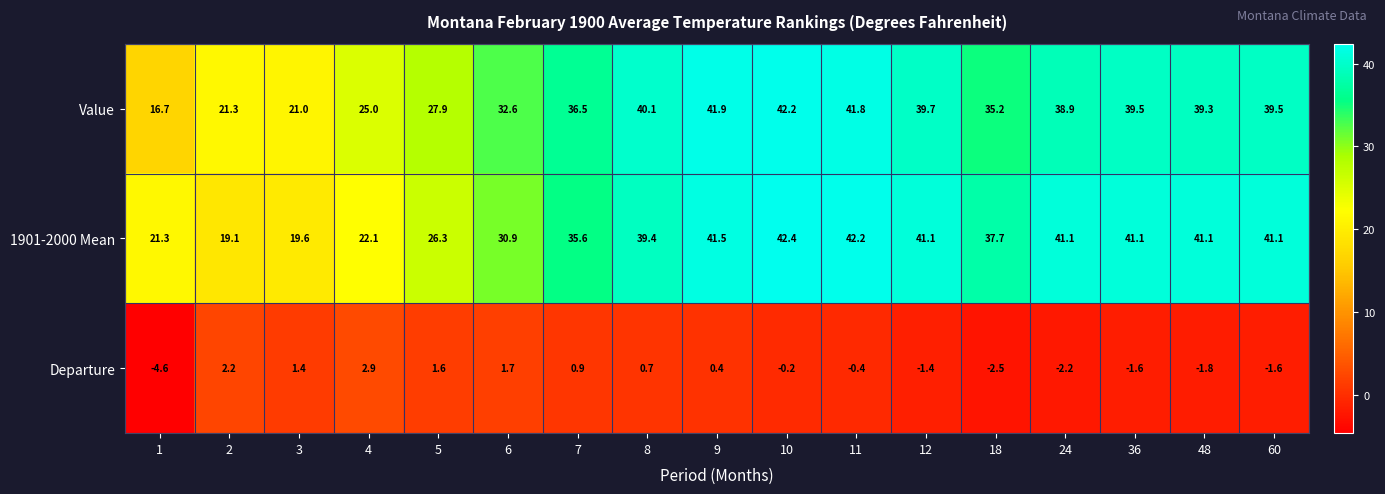

What is the difference between the highest and lowest values at 9?

41.5